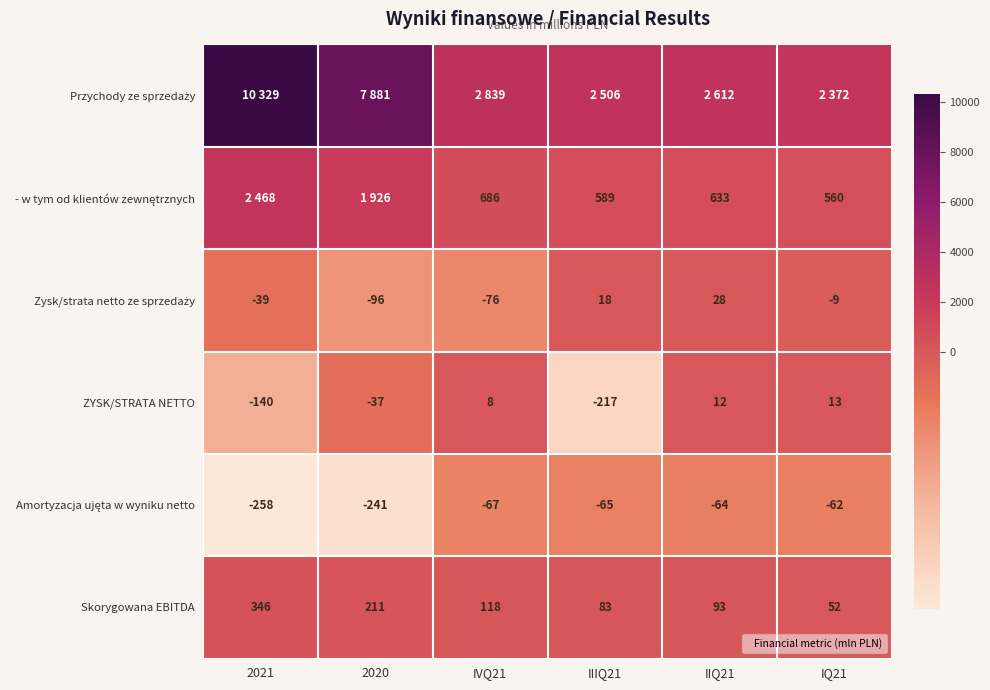

True or false: ZYSK/STRATA NETTO has a value of 8 at IVQ21.

True